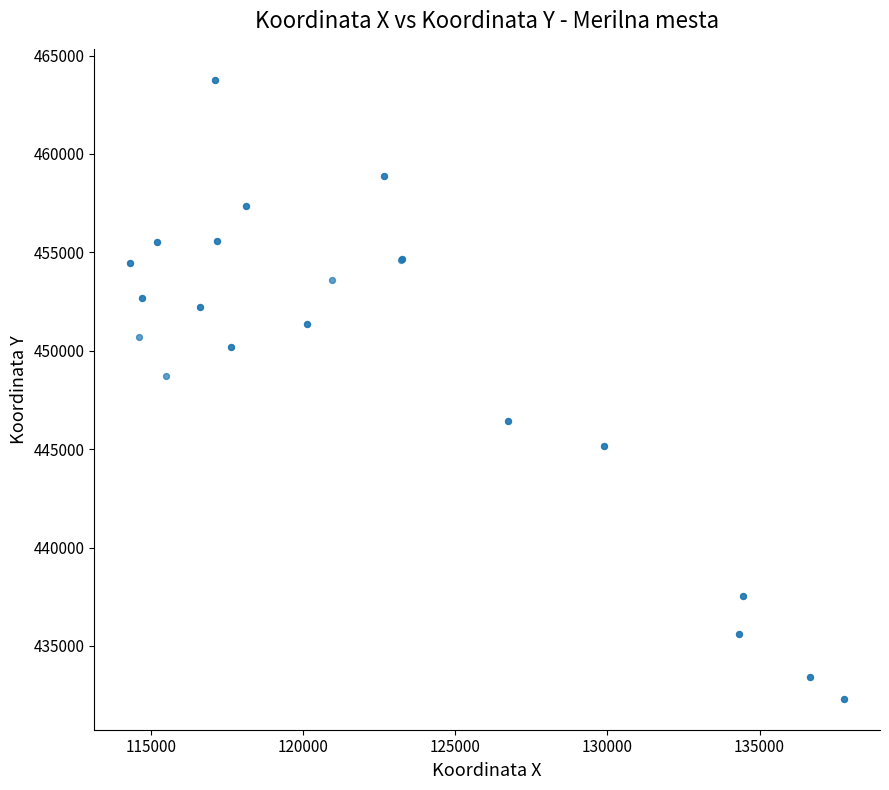

What Y value in the scatter plot is closest to 448042?

448704